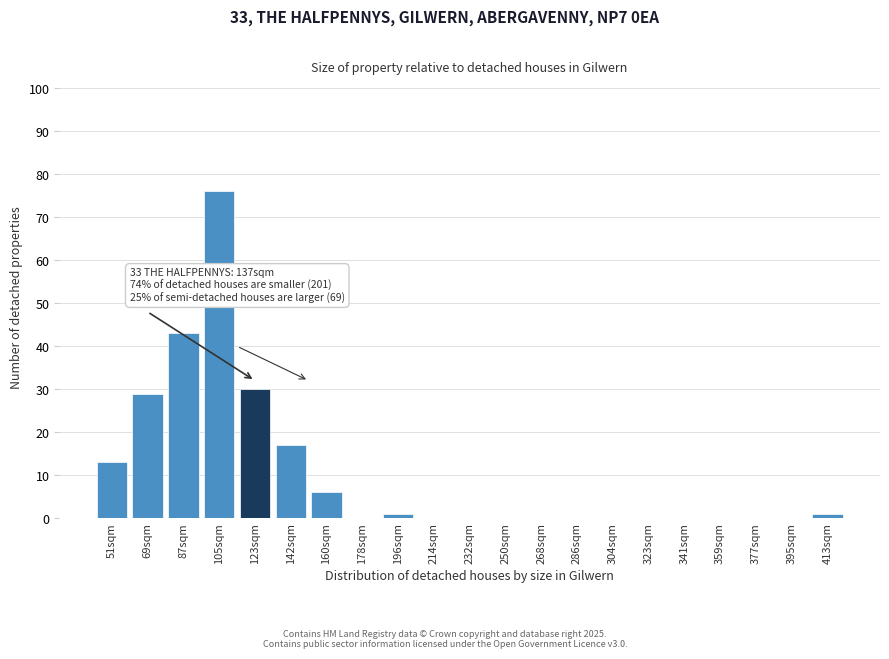

Reading right to left, extract all data points from this chart.

413sqm=1	395sqm=0	377sqm=0	359sqm=0	341sqm=0	323sqm=0	304sqm=0	286sqm=0	268sqm=0	250sqm=0	232sqm=0	214sqm=0	196sqm=1	178sqm=0	160sqm=6	142sqm=17	123sqm=30	105sqm=76	87sqm=43	69sqm=29	51sqm=13